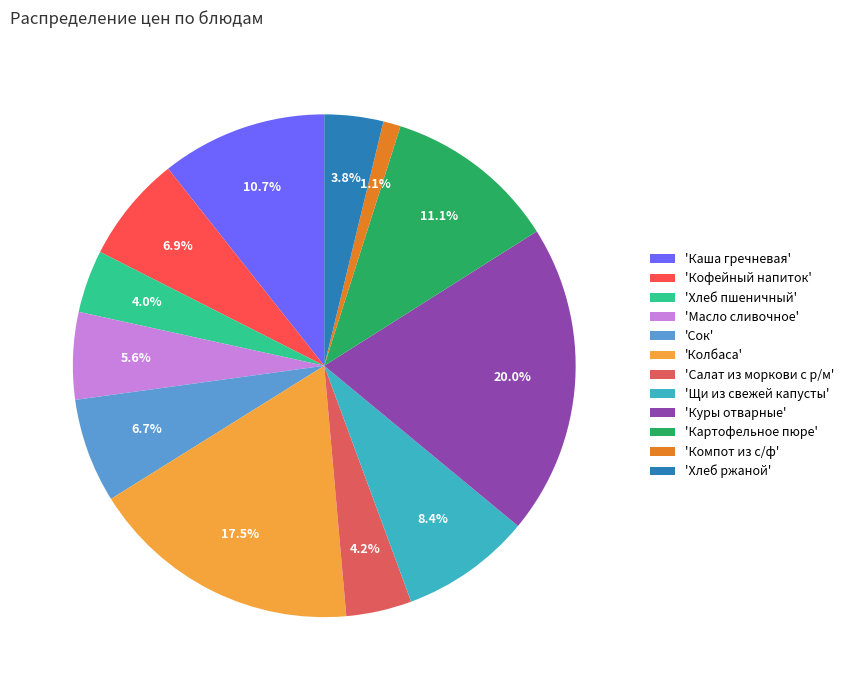

Count the number of slices in the pie.

12